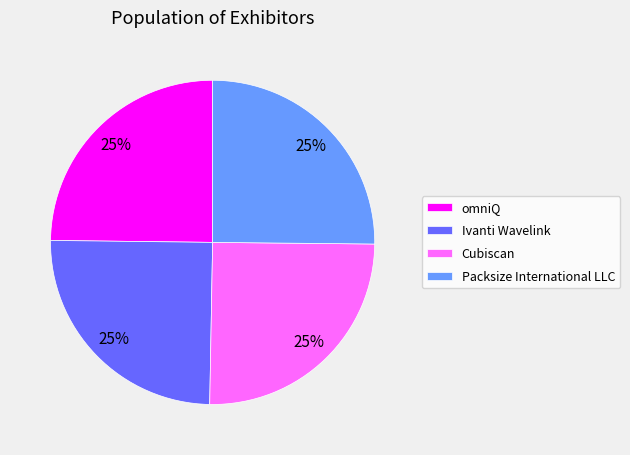

How many slices are in this pie chart?

4